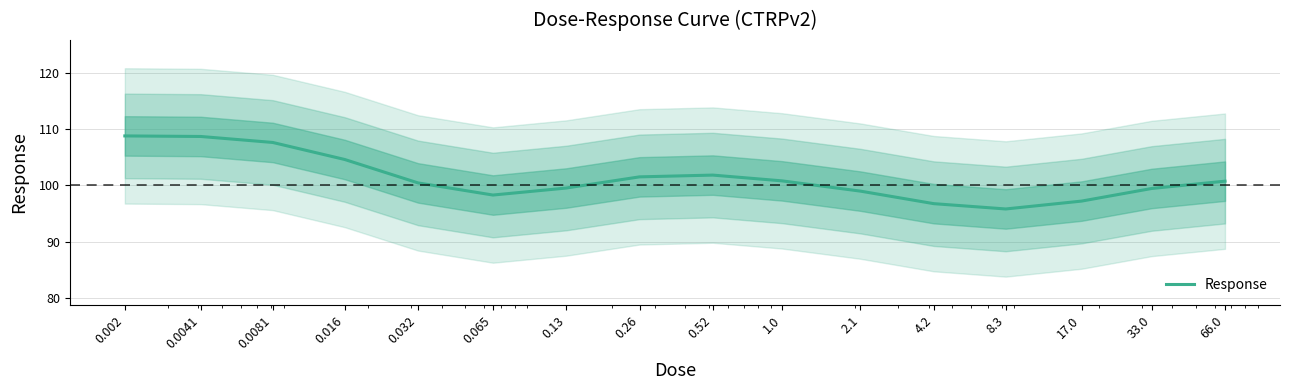

Where is the first local minimum?

0.065